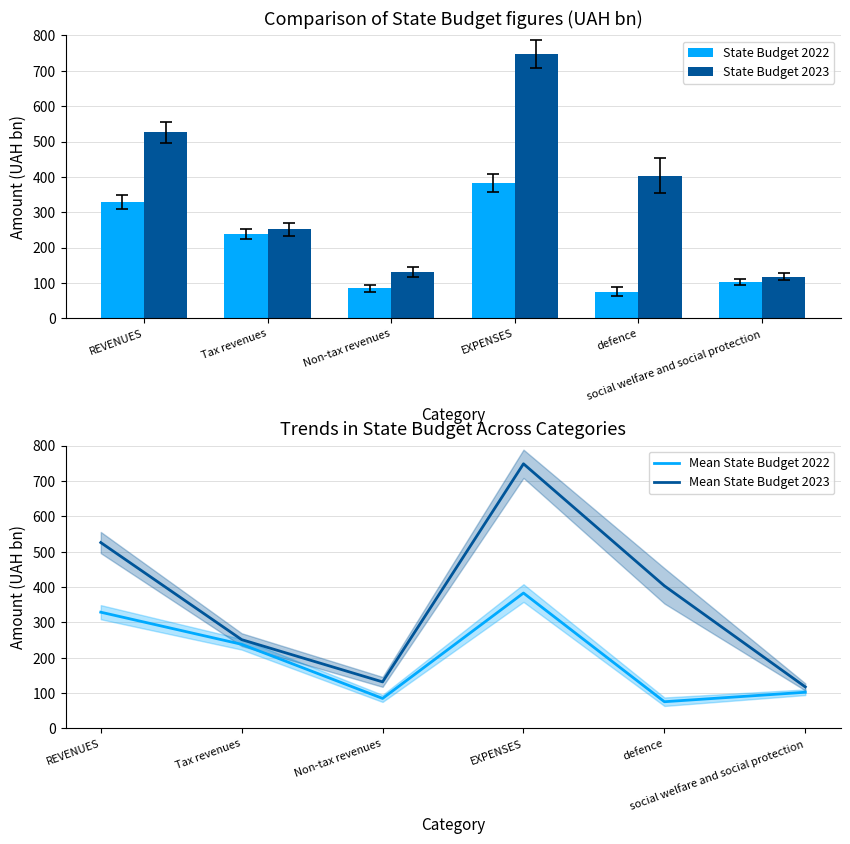

The value of Mean State Budget 2022 at EXPENSES is 572.6. True or false?

False